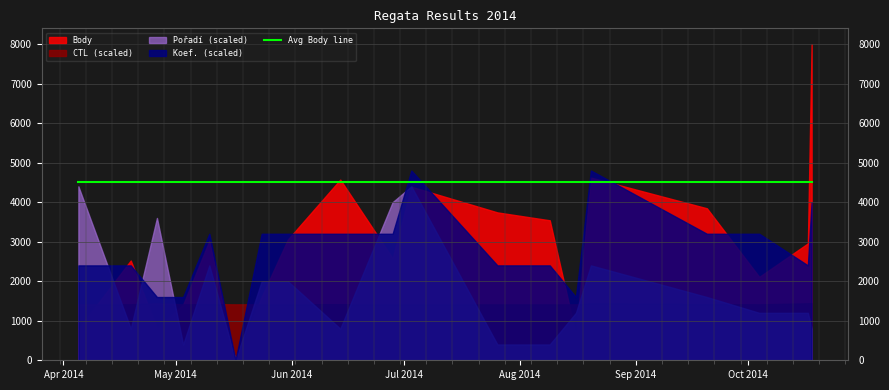

True or false: Koef. and Body intersect in this chart.

False